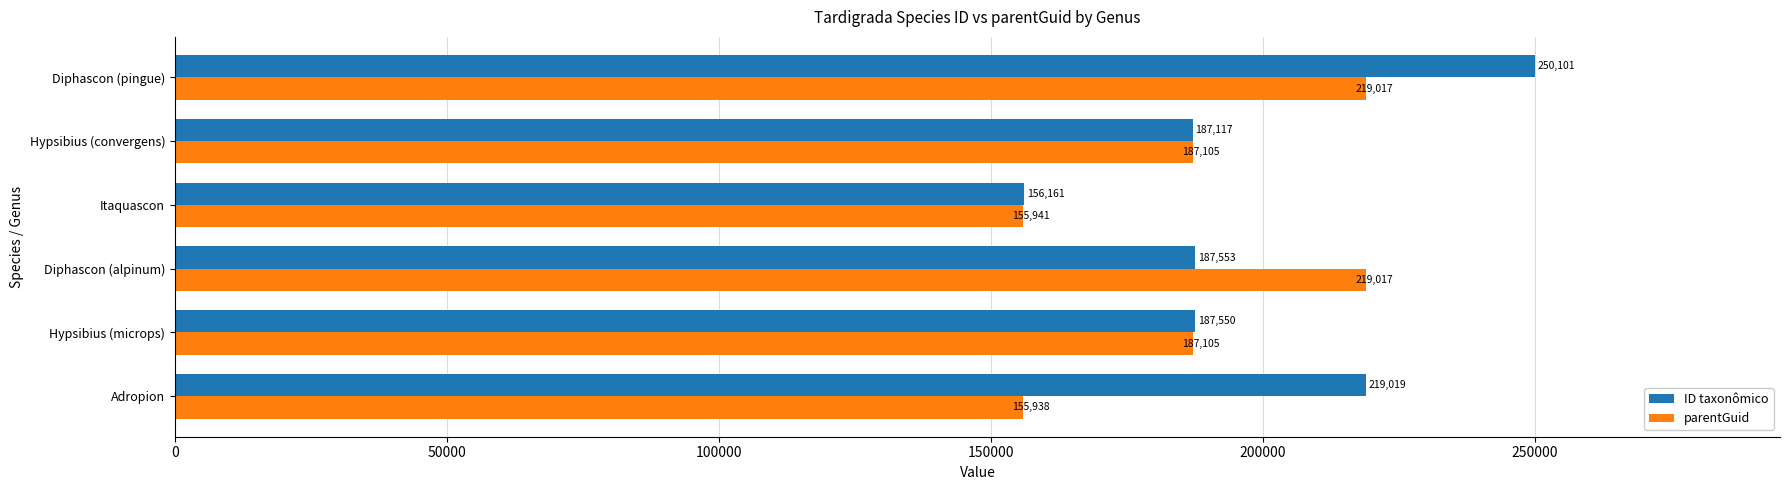

Where is ID taxonômico nearest to the value 203131?

Diphascon (alpinum)